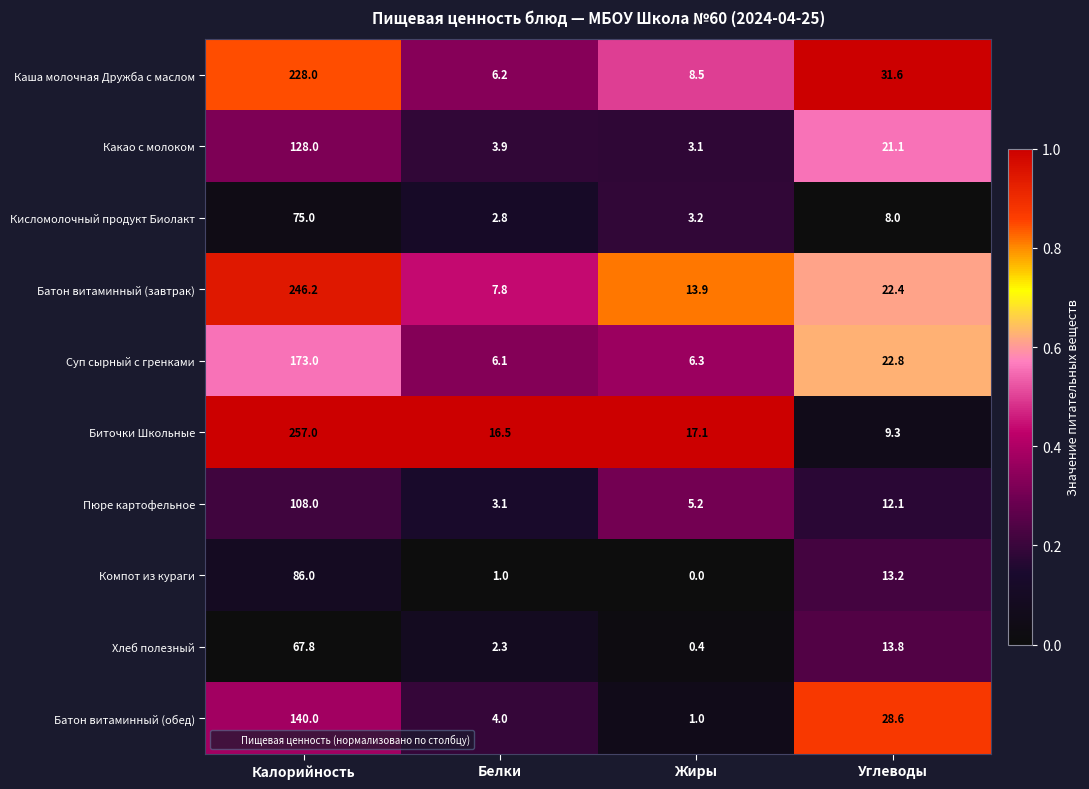

What is the sum of the Хлеб полезный values at Белки and Углеводы?

16.1